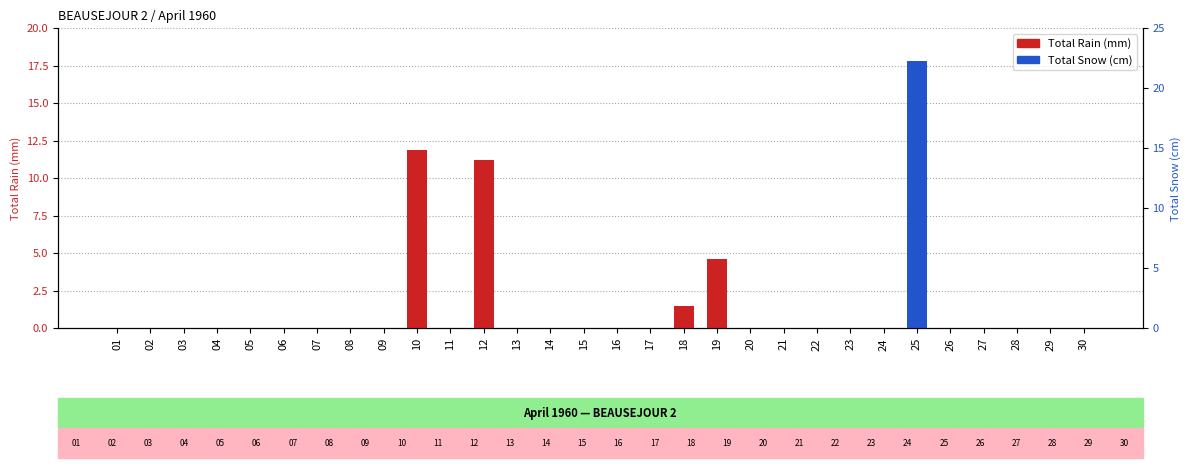

Between 03 and 01, which is larger?

03